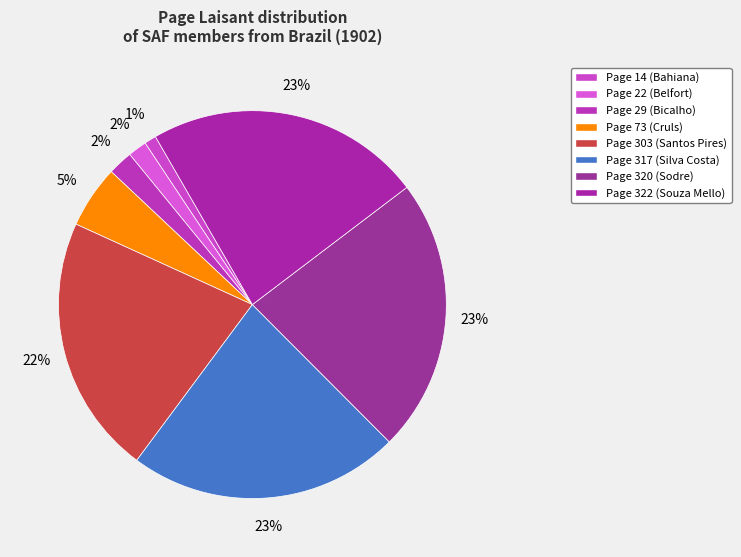

Count the number of slices in the pie.

8